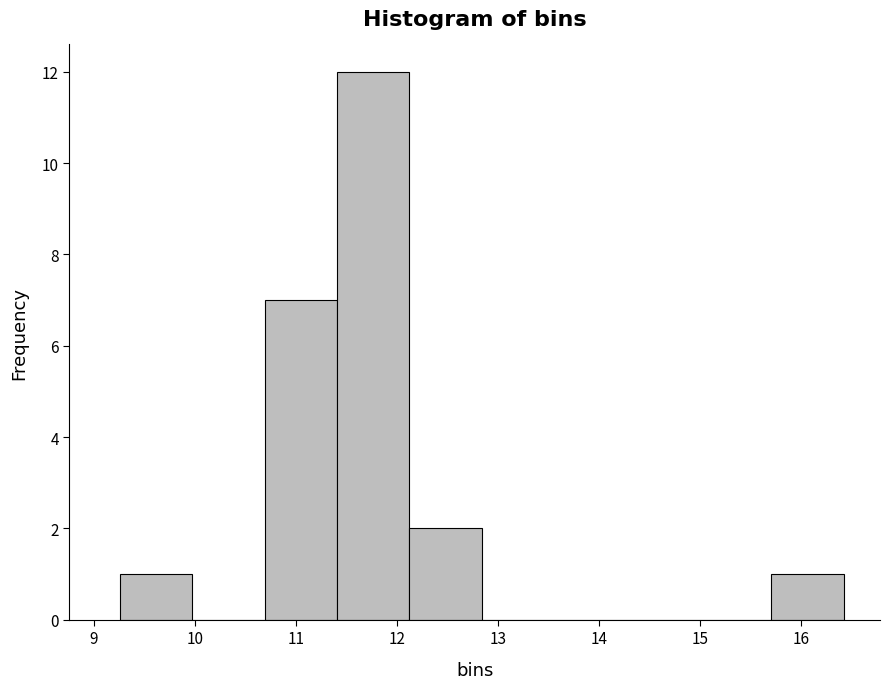

Reading left to right, transcribe this chart: for each bar, give the range it covers on the x-axis and its height. Neither the bar edges nor the heights are printed on the chart, so give them approximately, as read against the axes.

9.3 to 10.0: 1
10.0 to 10.7: 0
10.7 to 11.4: 7
11.4 to 12.1: 12
12.1 to 12.8: 2
12.8 to 13.6: 0
13.6 to 14.3: 0
14.3 to 15.0: 0
15.0 to 15.7: 0
15.7 to 16.4: 1